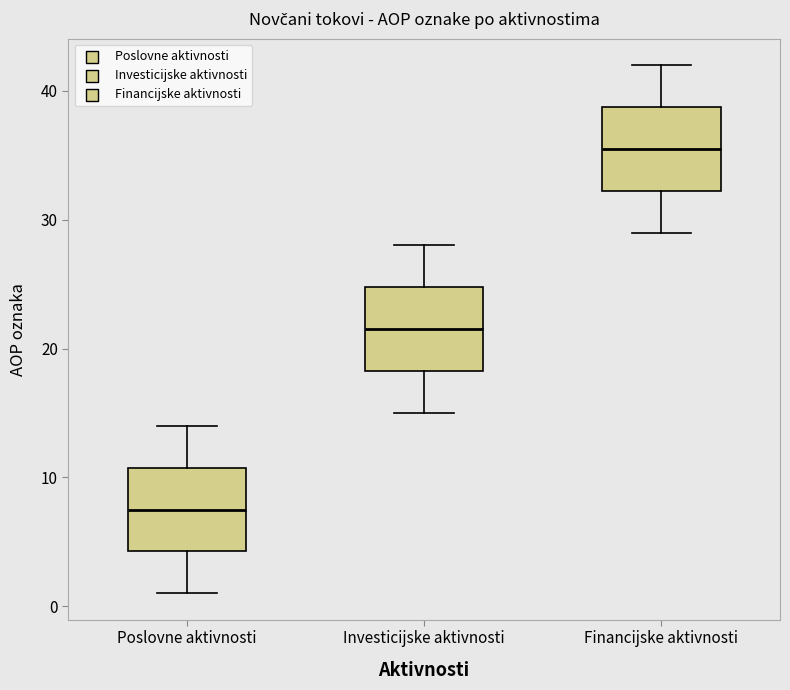

Which box's median line is the highest?

Financijske aktivnosti